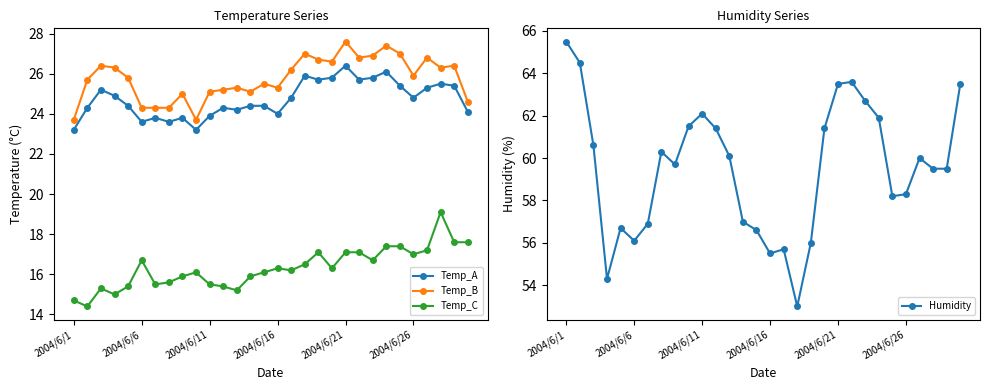

True or false: Humidity has a value of 18.3 at 2004/6/11.

False